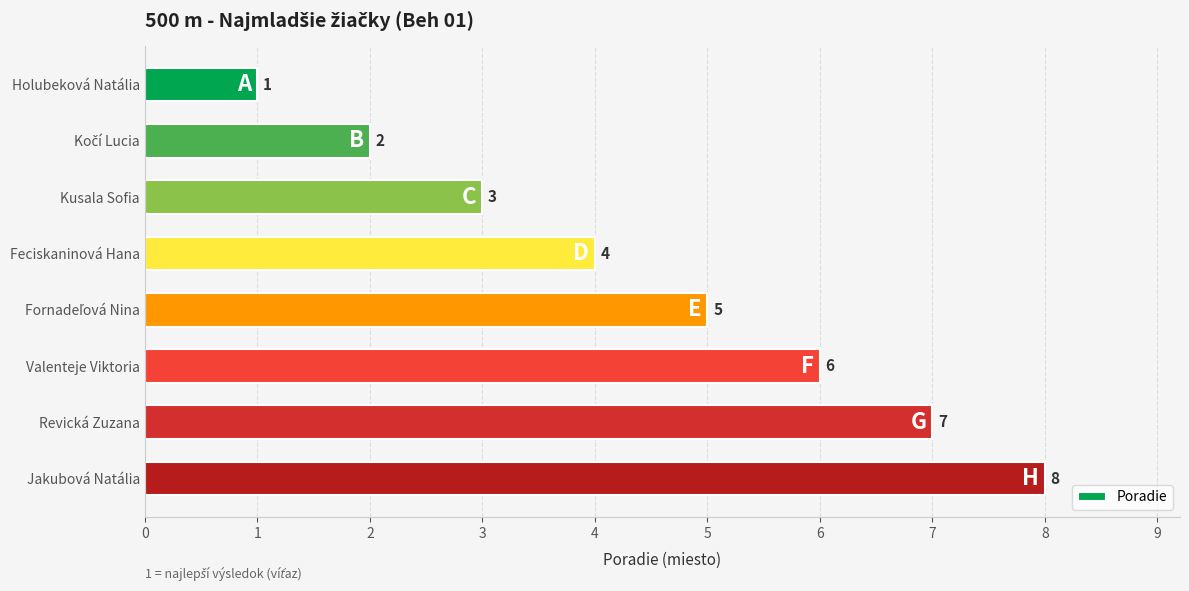

How many data points does each series have?

8